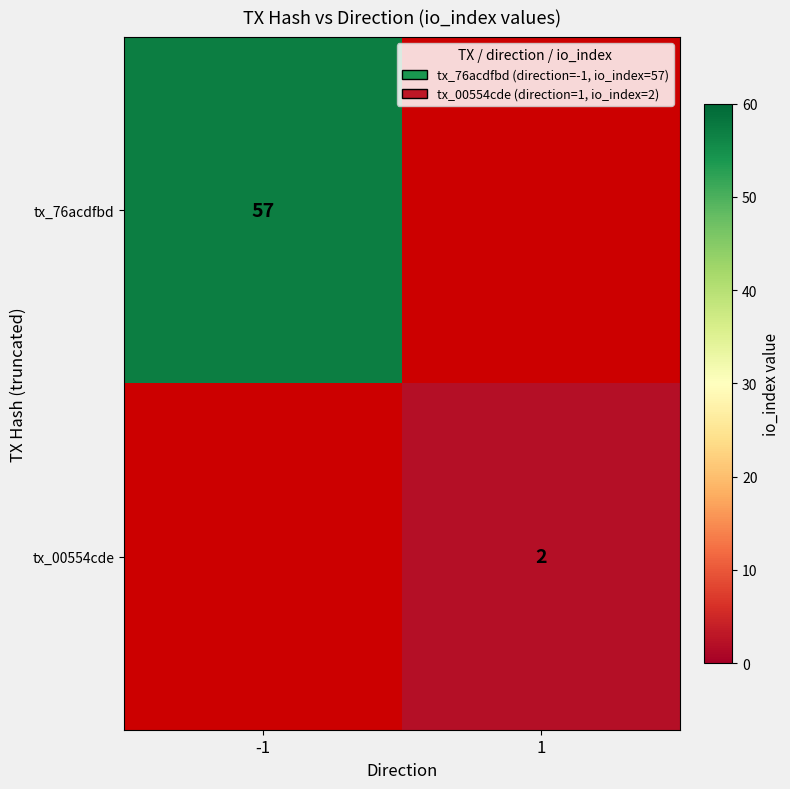

The value of tx_00554cde at 1 is 1. True or false?

False